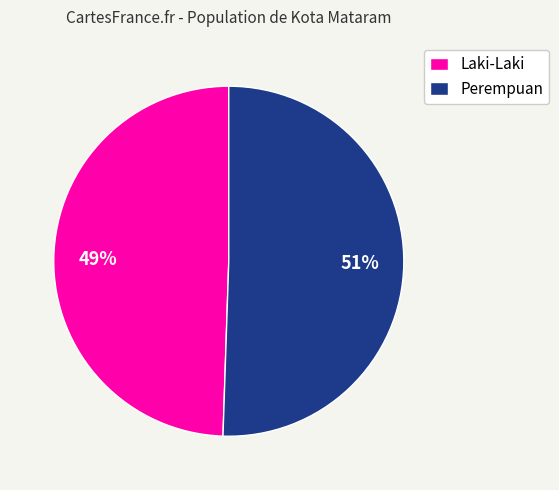

Which category accounts for the majority?

Perempuan